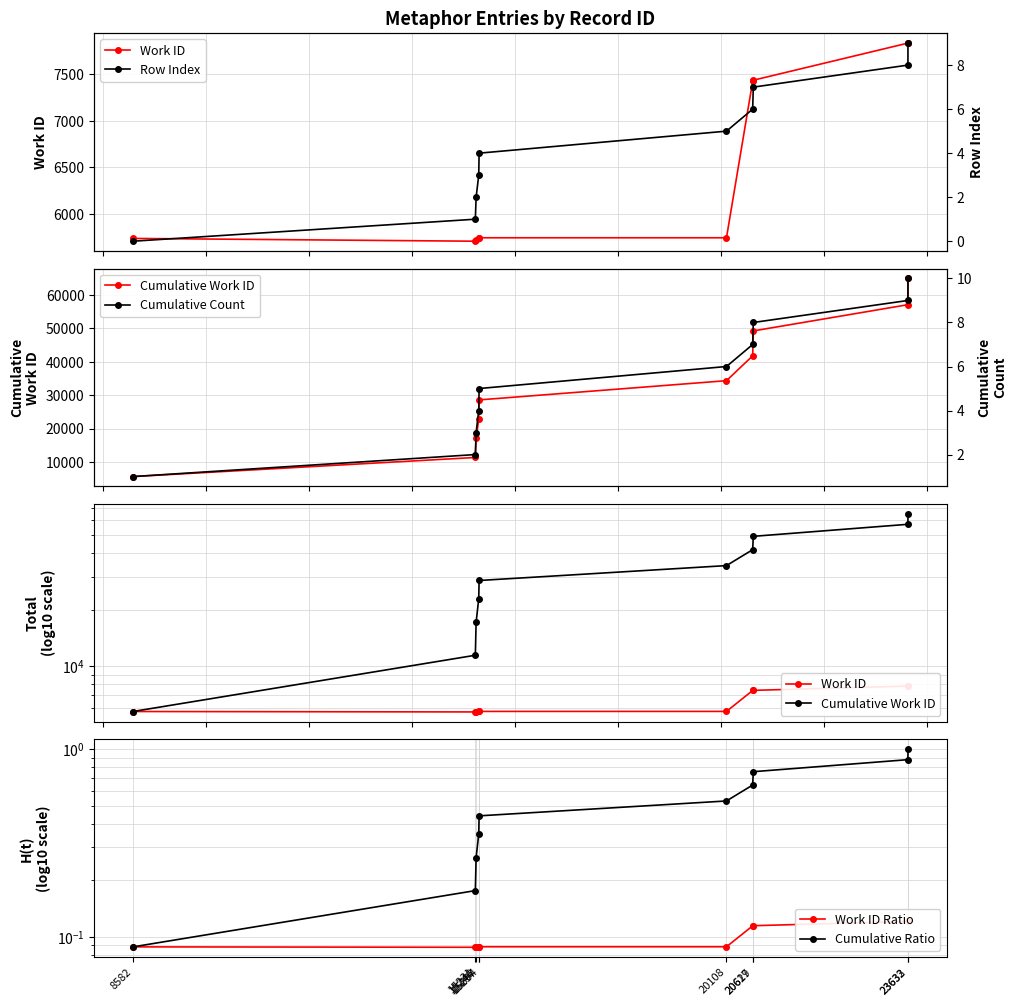

What is the difference between the highest and lowest values at 20617?

41816.9